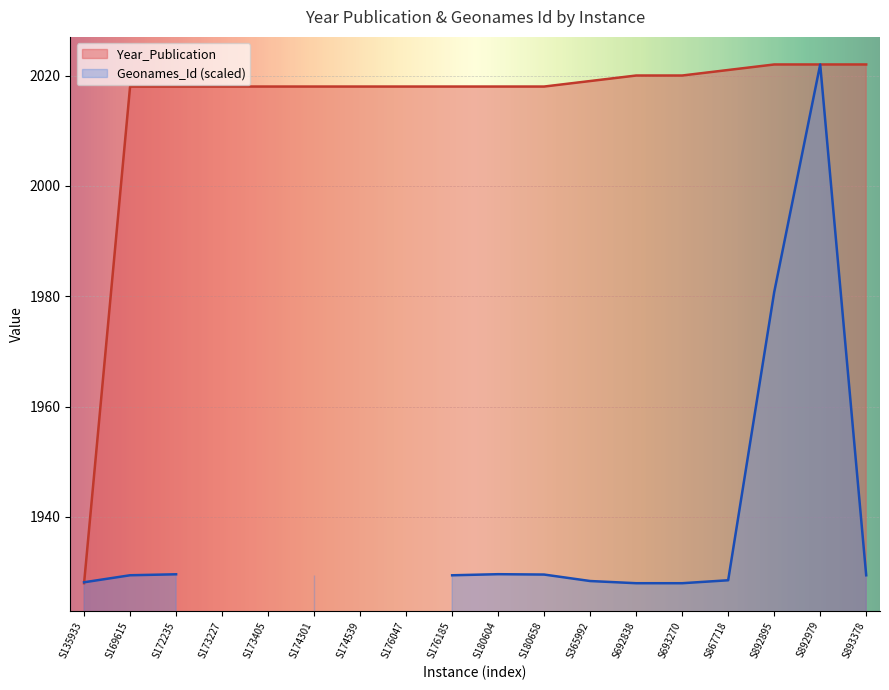

How many data points are less than 2018?

1